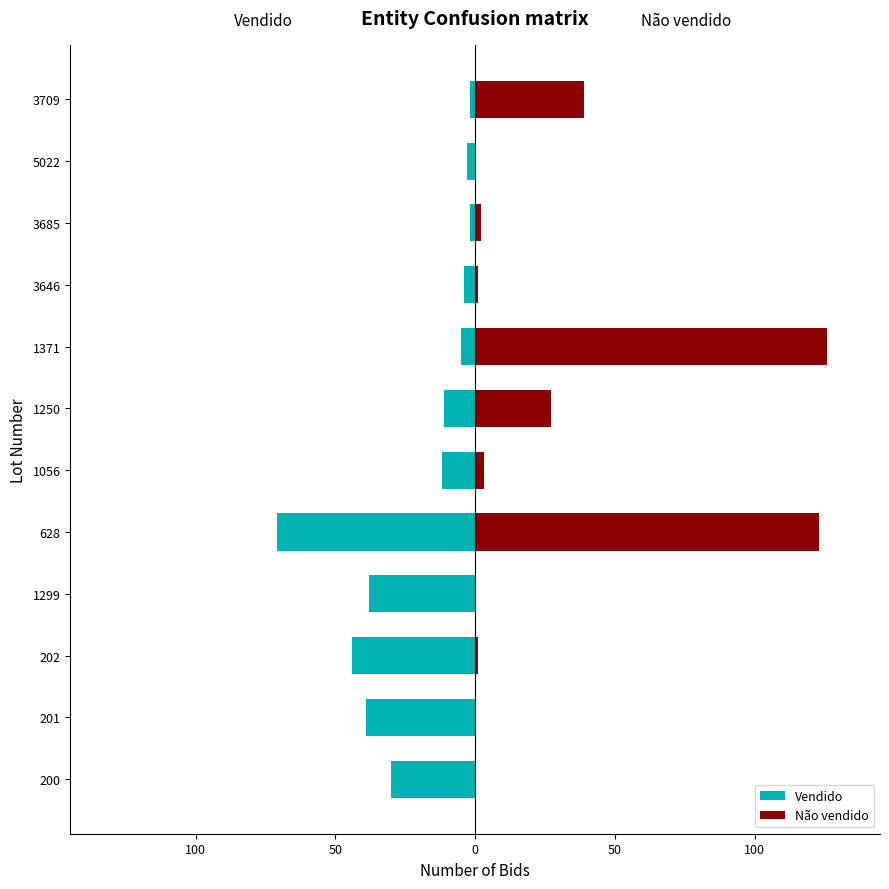

Rank the series by their average value, from lowest to highest.

Vendido, Não vendido